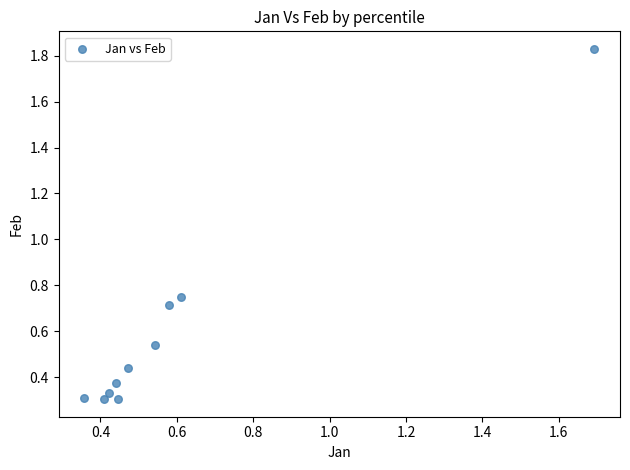

What is the average X value?

0.6